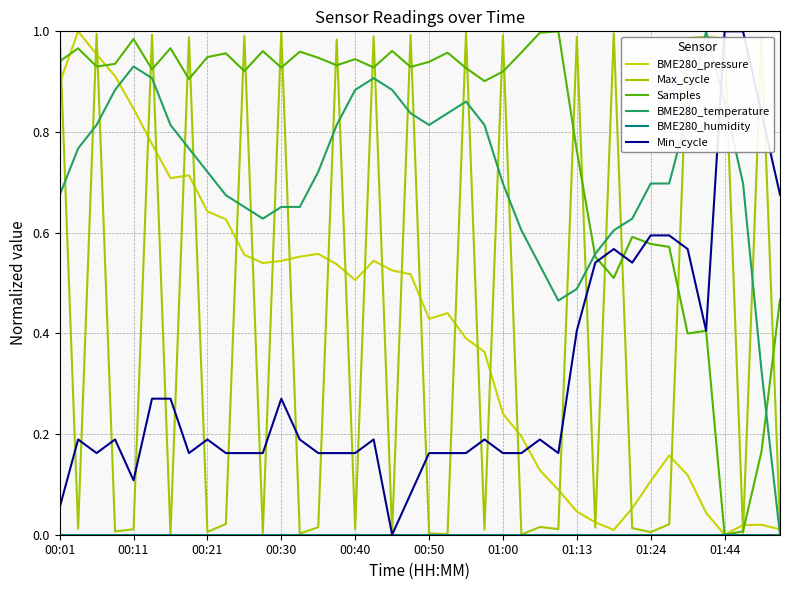

Which series has the largest total across all categories?

Samples